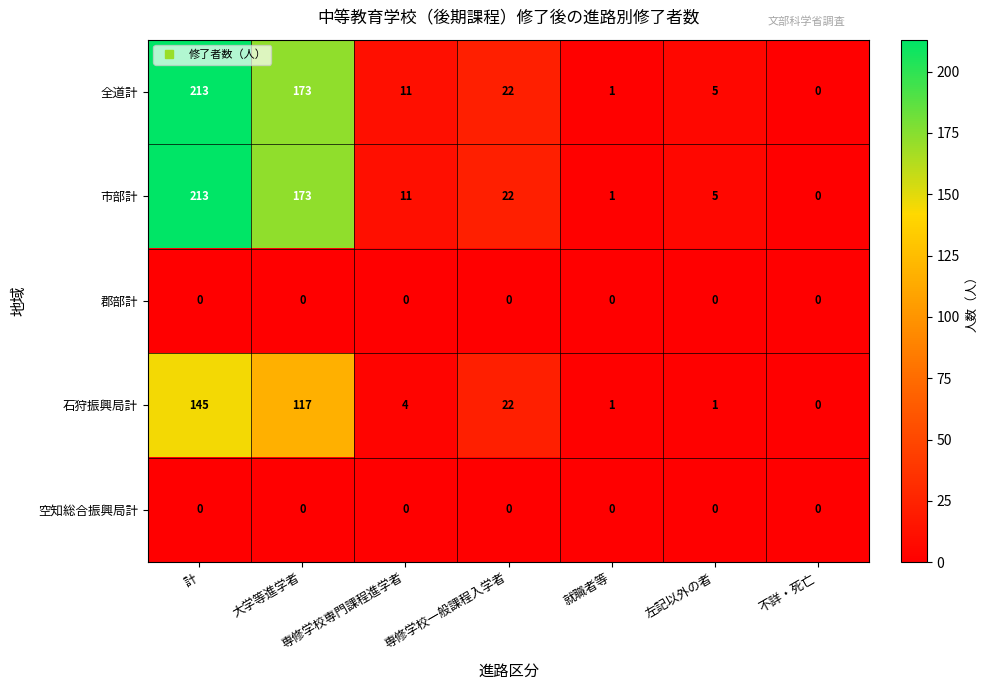

True or false: 全道計 has a value of 1 at 就職者等.

True